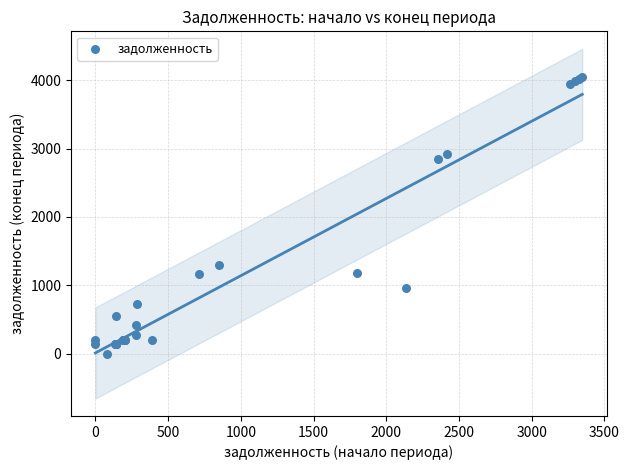

What Y value in the scatter plot is closest to 2023?

1295.9